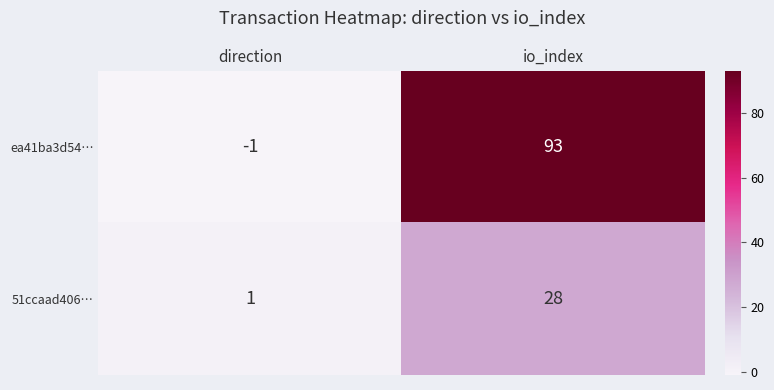

Is it true that 51ccaad406… equals 1 at direction?

True